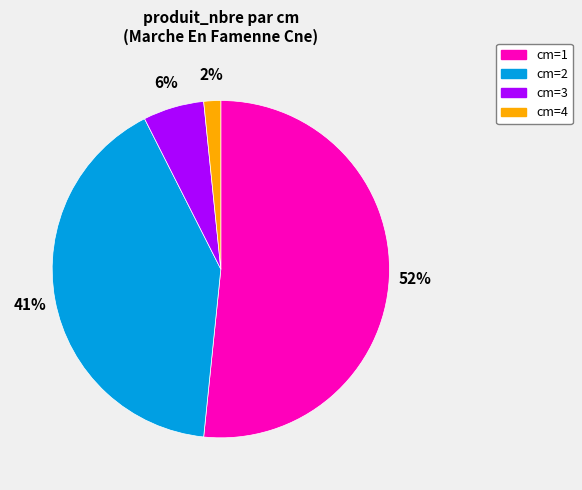

To the nearest percent, what is the difference between the largest and smallest slice percentages?

50%